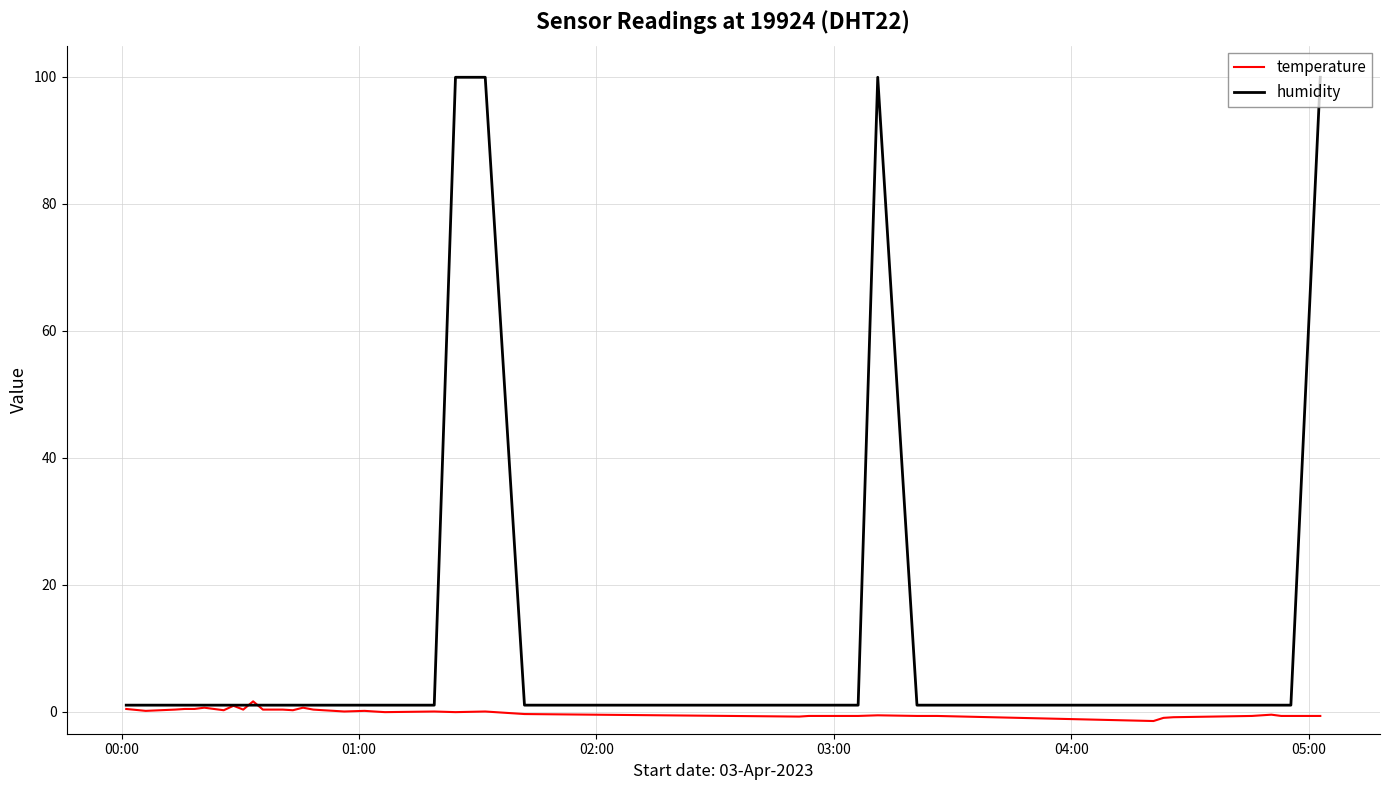

Rank the series by their average value, from highest to lowest.

humidity, temperature